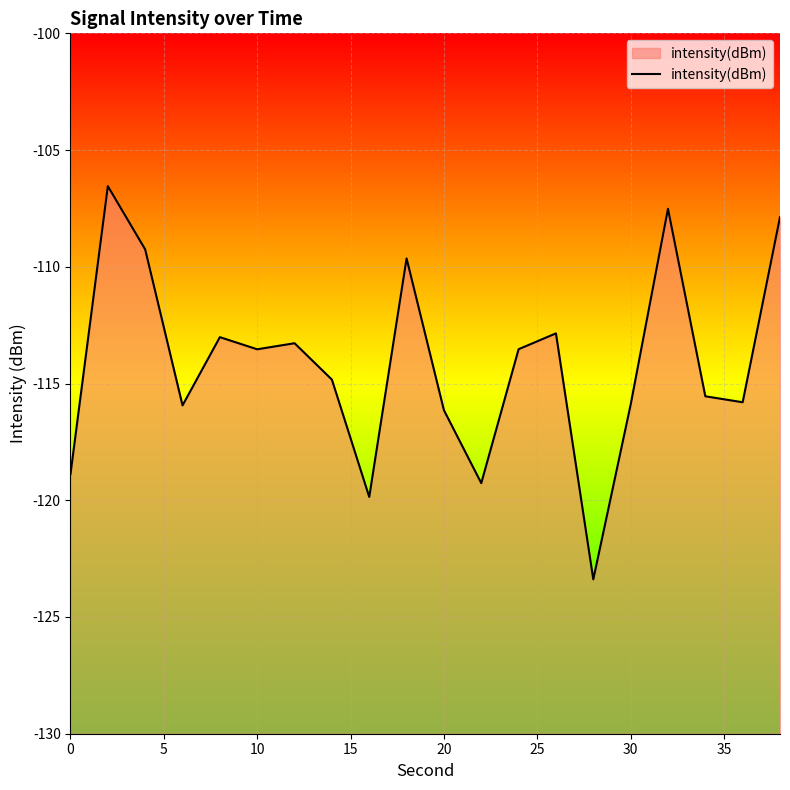

What is the difference between the maximum and minimum values?

16.8